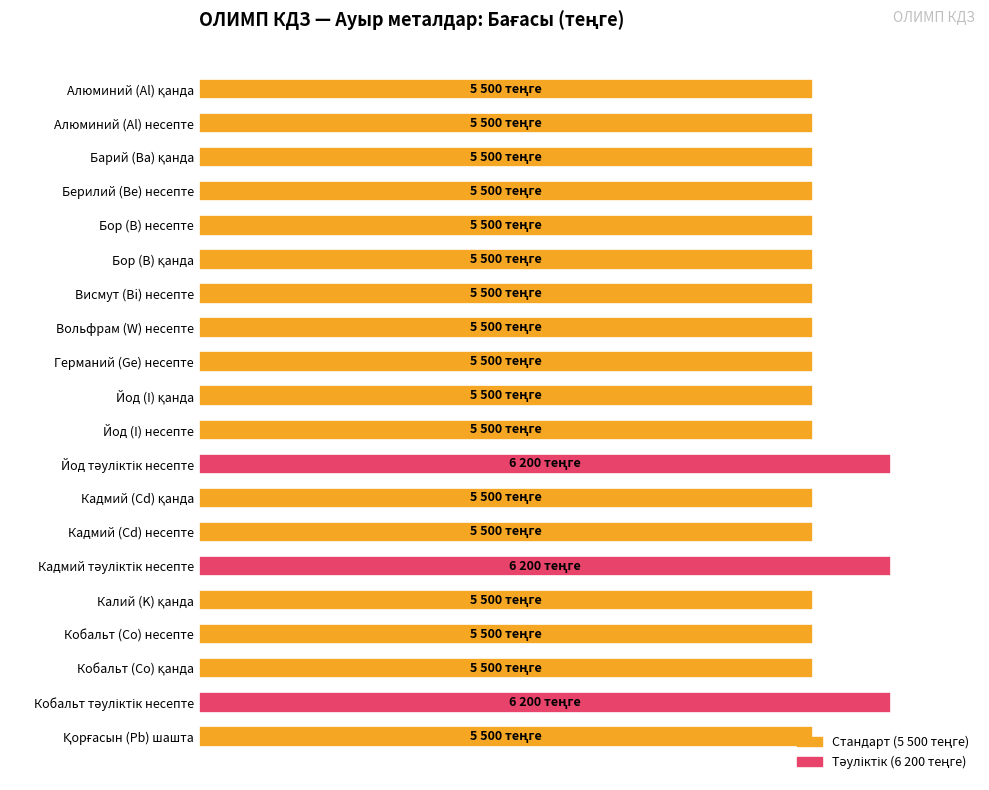

Are the bars horizontal?

Yes